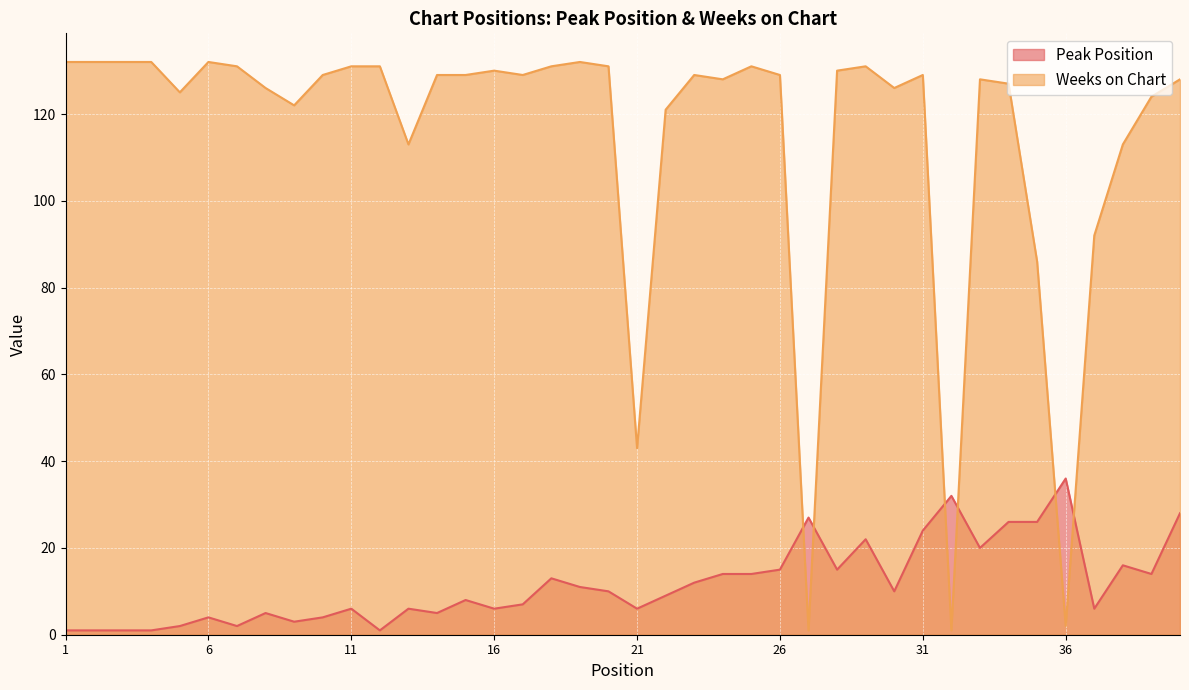

How many data points does each series have?

40